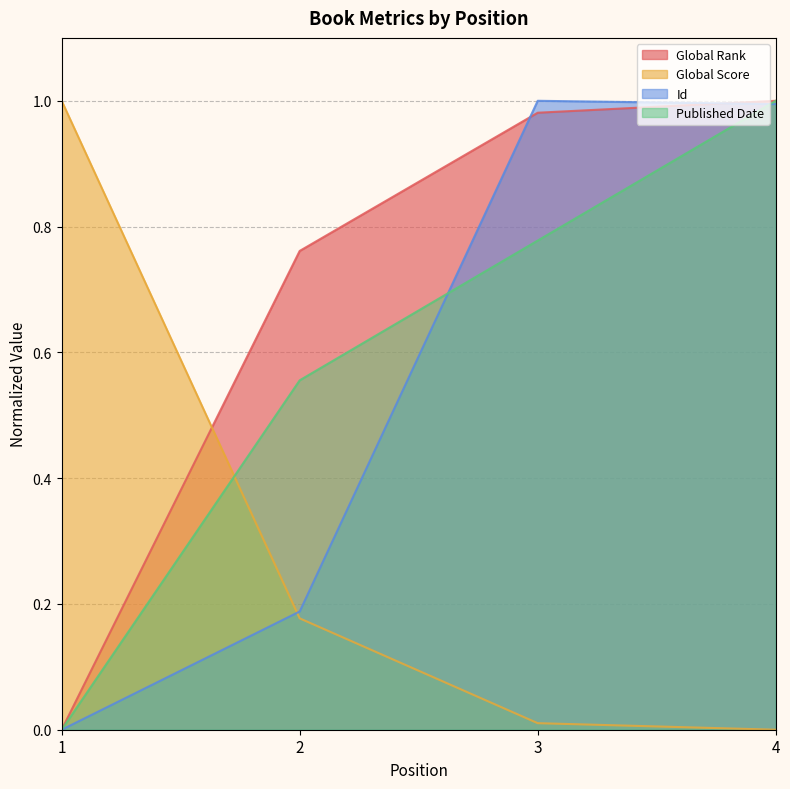

List the labels in order of Published Date value, smallest first.

1, 2, 3, 4